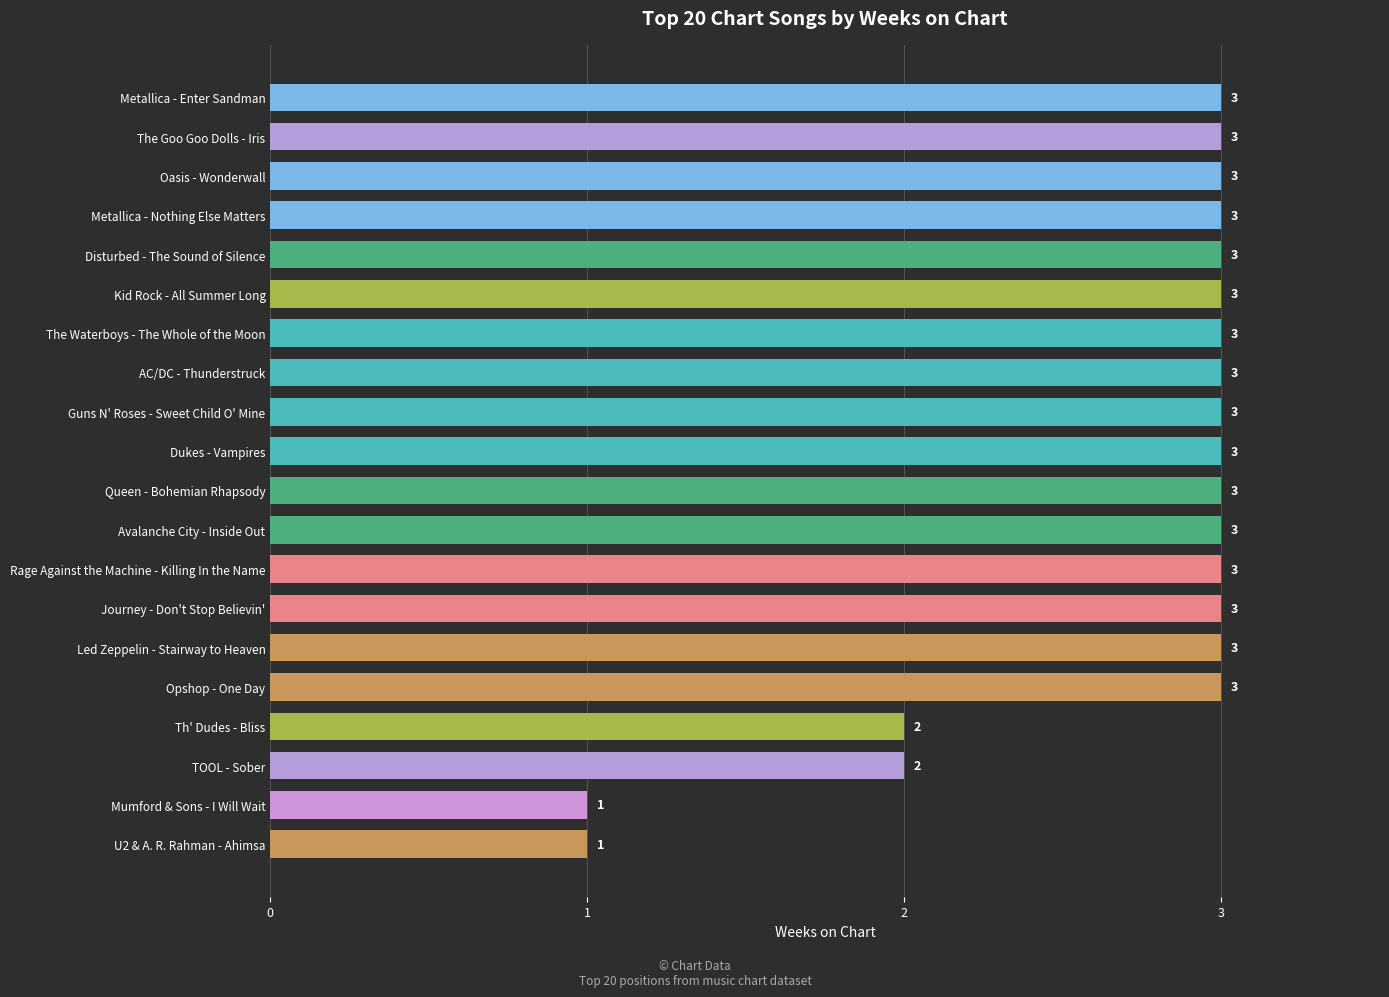

Reading bottom to top, transcribe all the data shown in this chart.

1	1	2	2	3	3	3	3	3	3	3	3	3	3	3	3	3	3	3	3